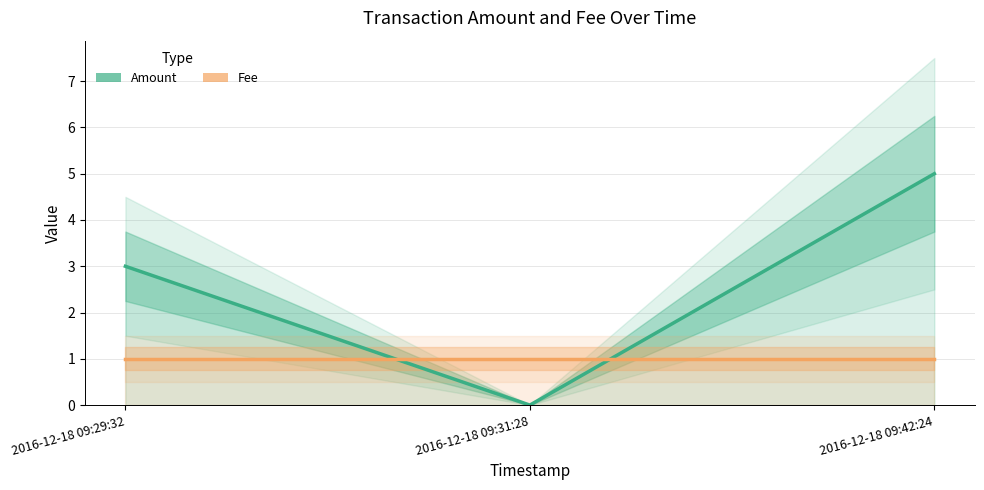

How many lines are shown in the chart?

2